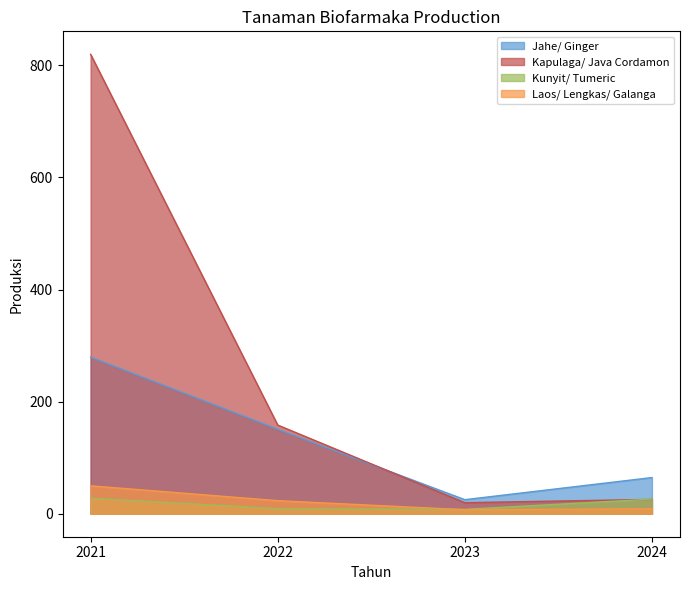

Read the Kunyit/ Tumeric value at 2022.

9.1